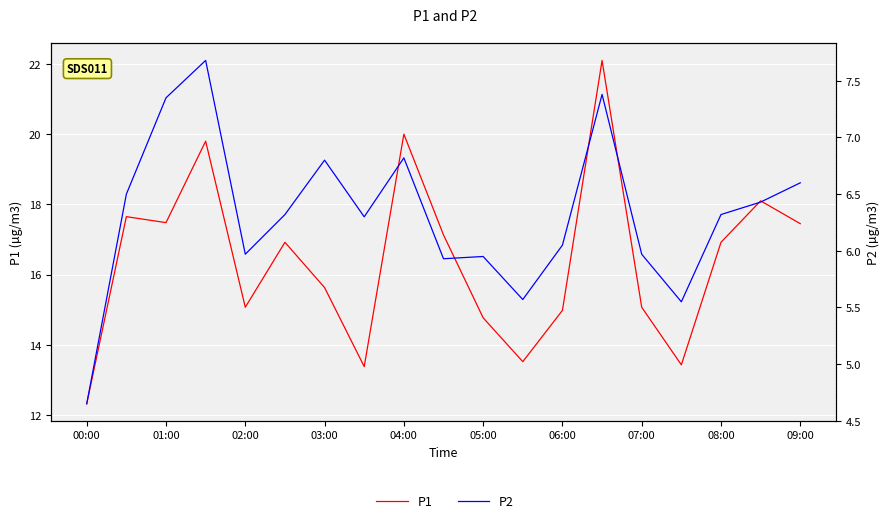

What is the lowest value of the P1 series?

12.3